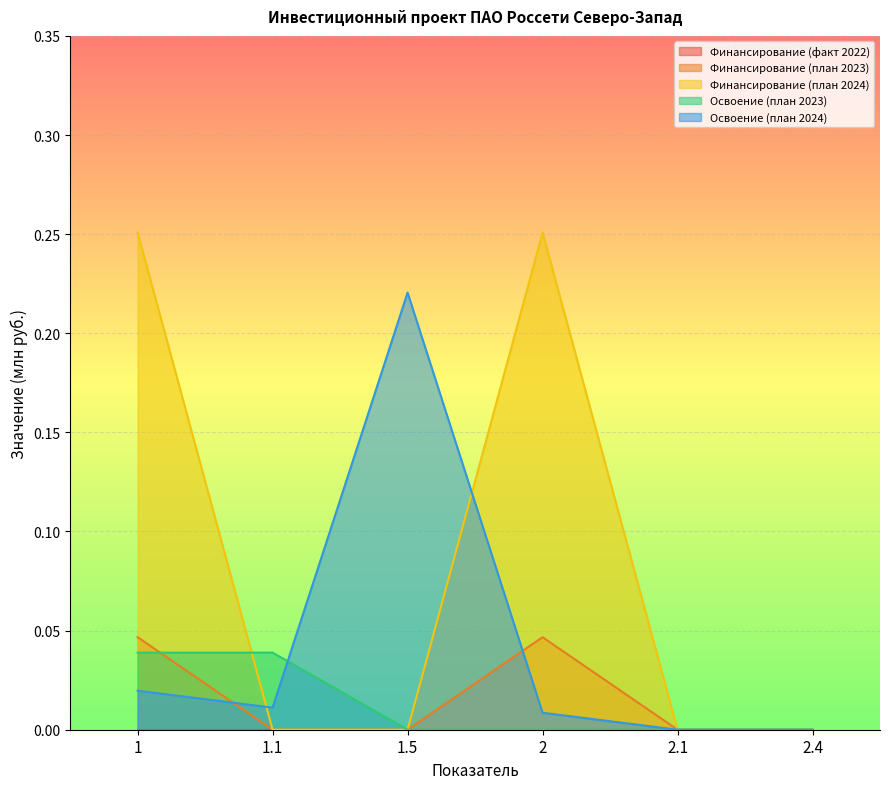

What is the difference between the maximum and minimum values in the Освоение (план 2024) series?

0.2